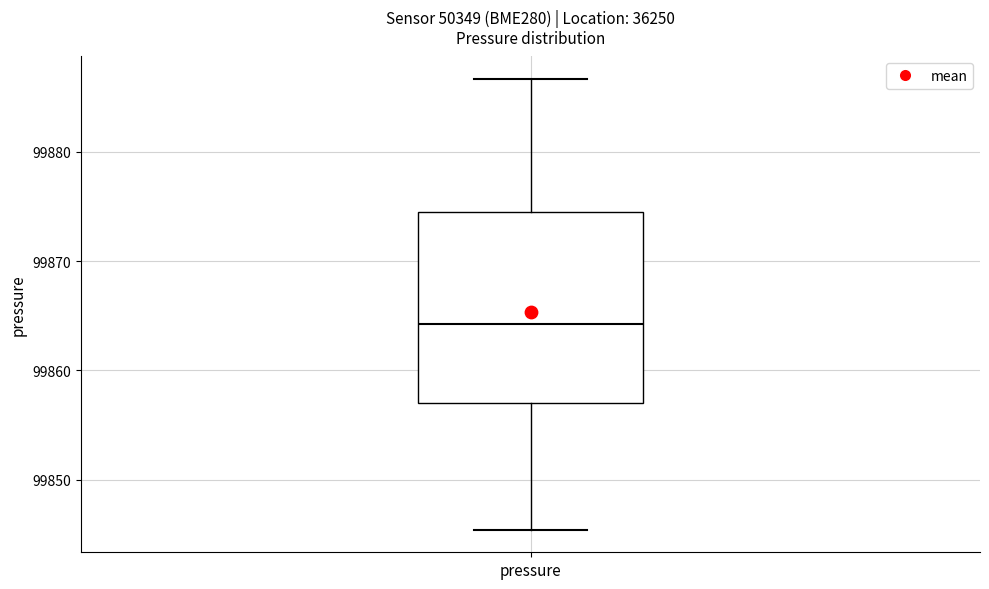

Transcribe this box plot: give where the median line is, the range the box spans, and where the two whiskers end, as read against the y-axis. The values are not printed on the chart, so give them approximately, as read against the axis.

median 99864, box 99857 to 99874, whiskers 99845 to 99887